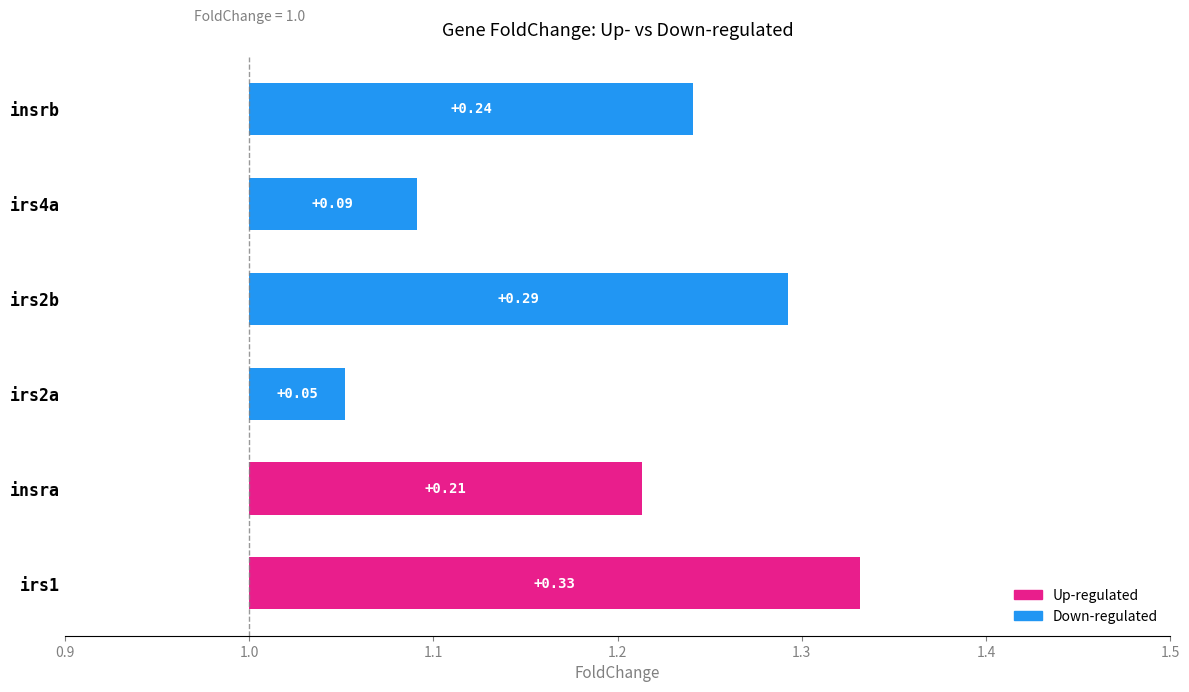

What is the sum of all values?

1.2